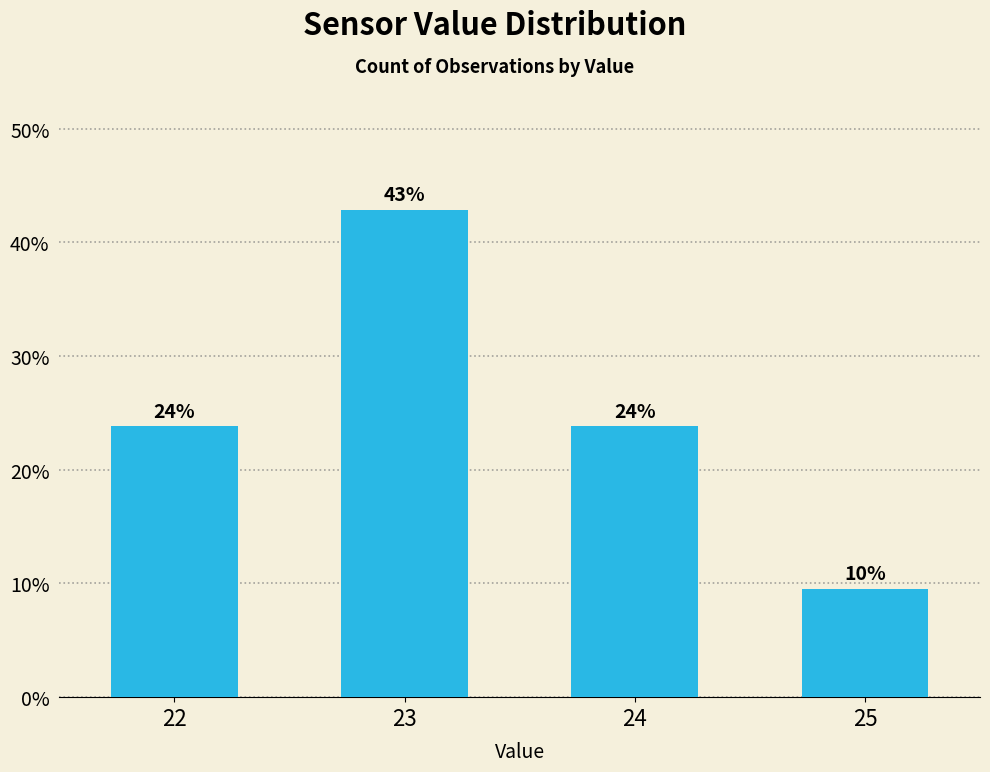

How many bars are there in total?

4